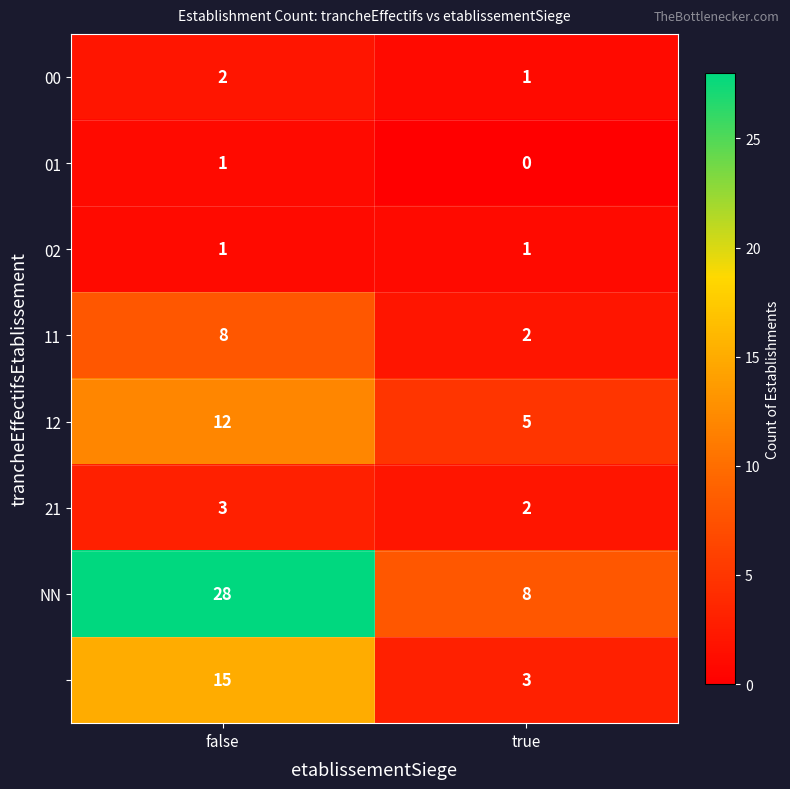

At which category is the sum across all series the highest?

false